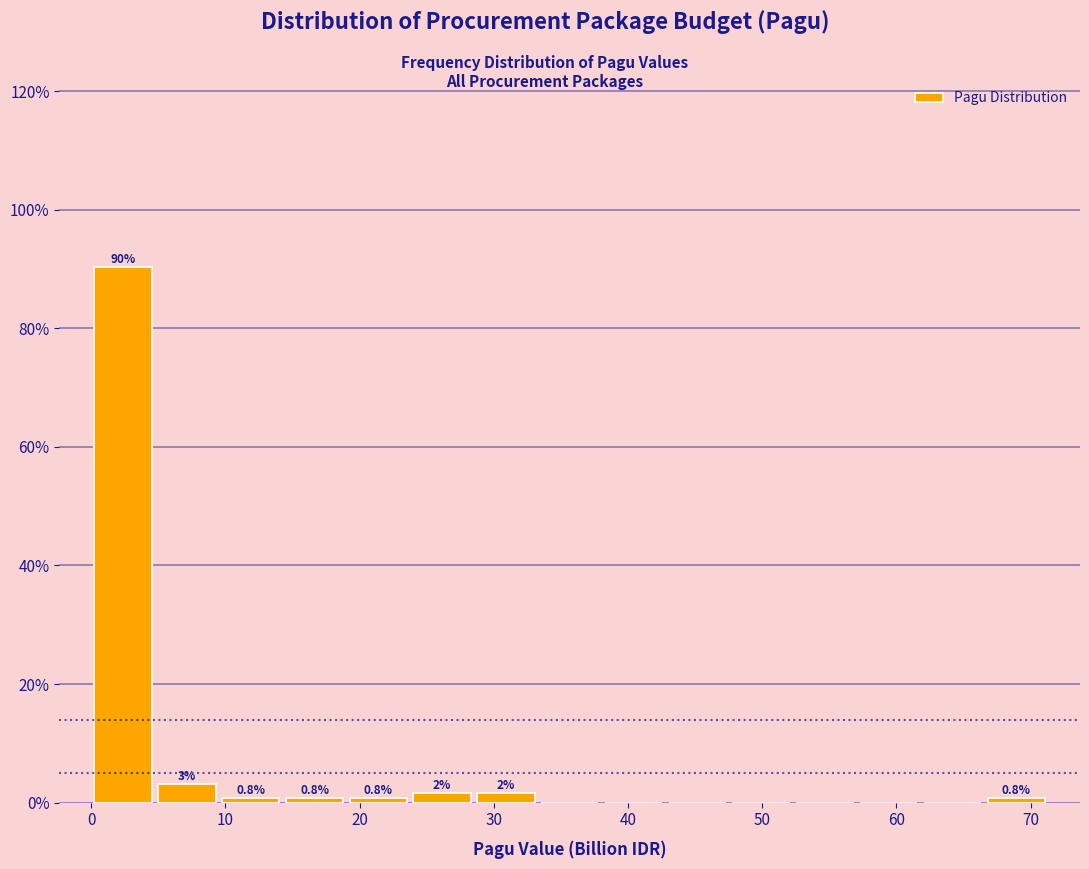

Which range on the x-axis has the tallest bar?

0 to 5